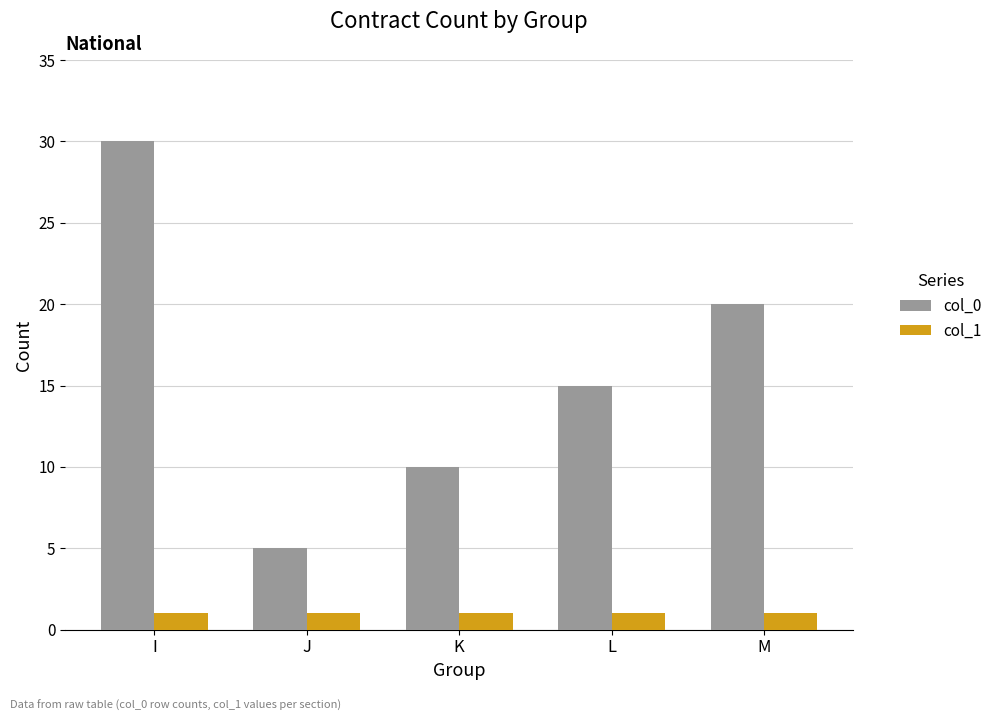

How many groups of bars are there?

5